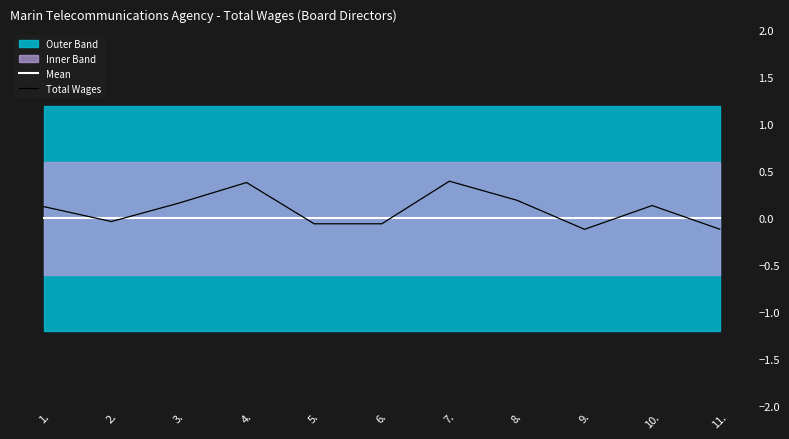

True or false: Mean has a value of 0.0 at 8..

True